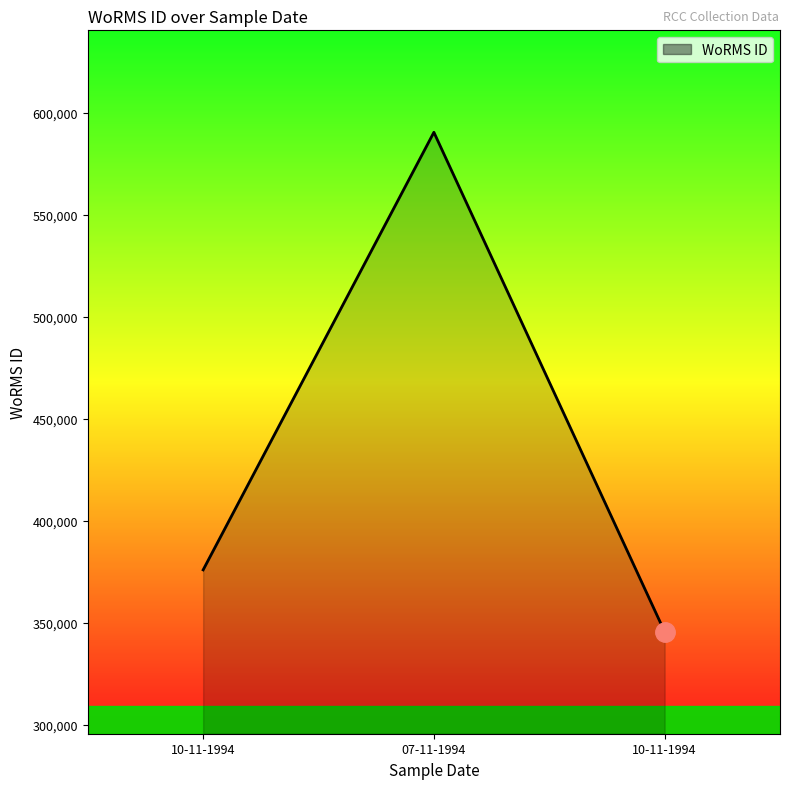

Which has a higher value, 10-11-1994 or 10-11-1994?

10-11-1994